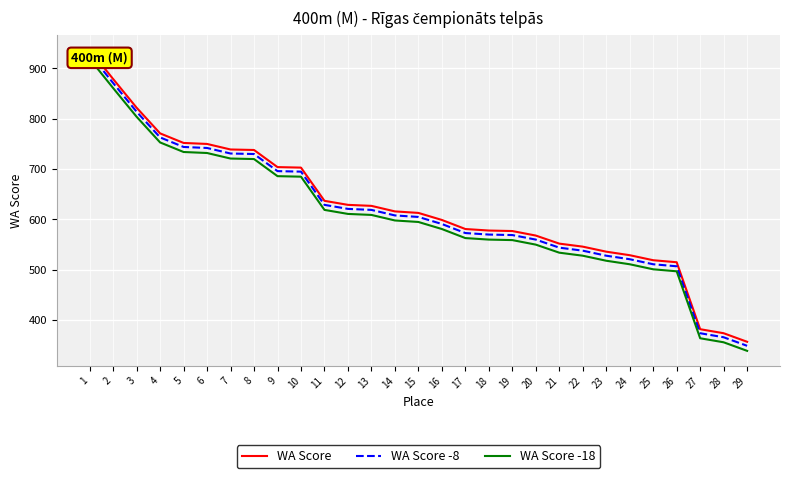

True or false: WA Score has a value of 552 at 21.

True